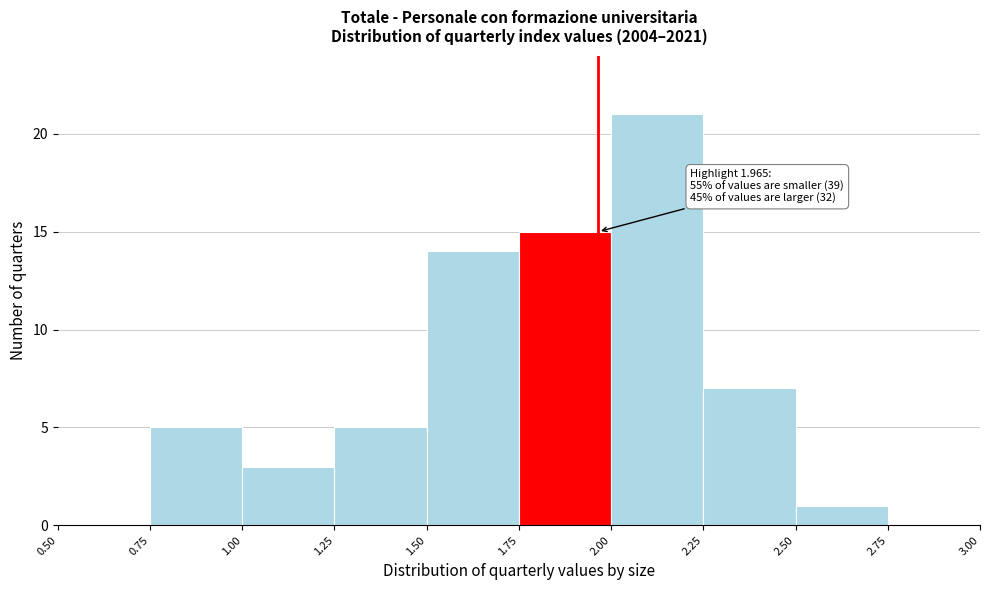

Which range on the x-axis has the tallest bar?

2.00 to 2.25